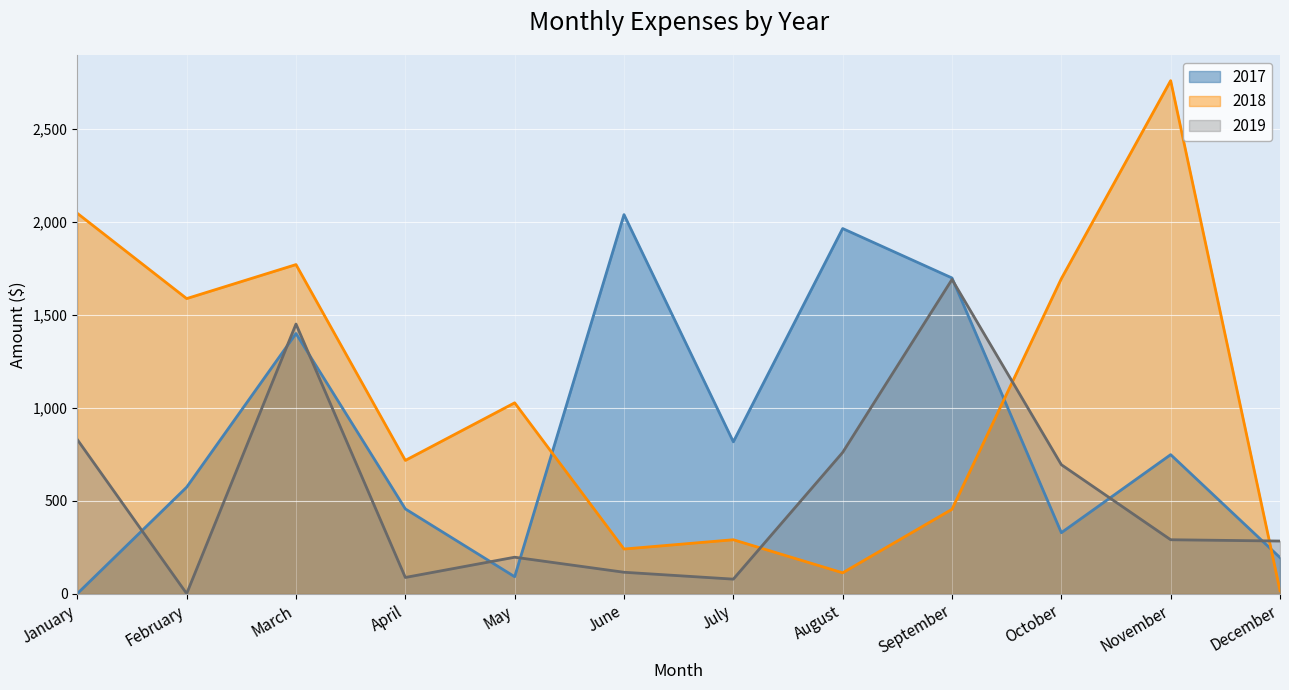

Which series ends up on top after the final intersection of 2018 and 2019?

2019